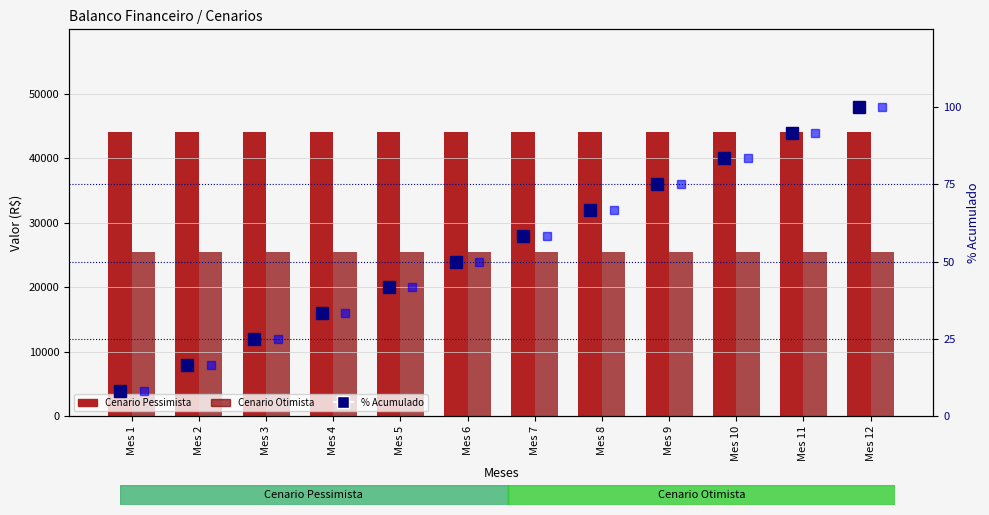

The value of % Acumulado Otimista at Mes 9 is 75.0. True or false?

True